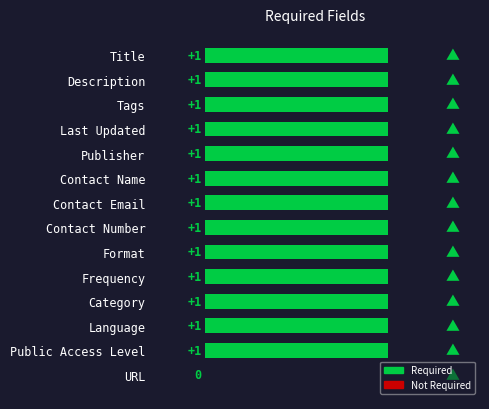

Approximately how many times larger is the value at Description compared to Language?

1.0